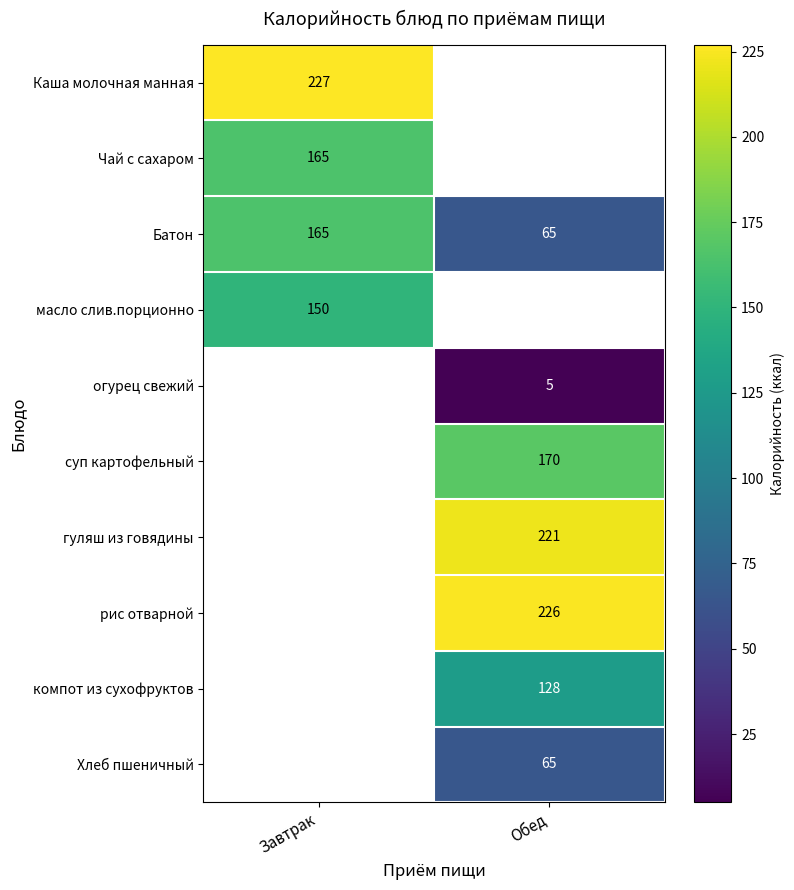

What is the highest value of the Батон series?

165